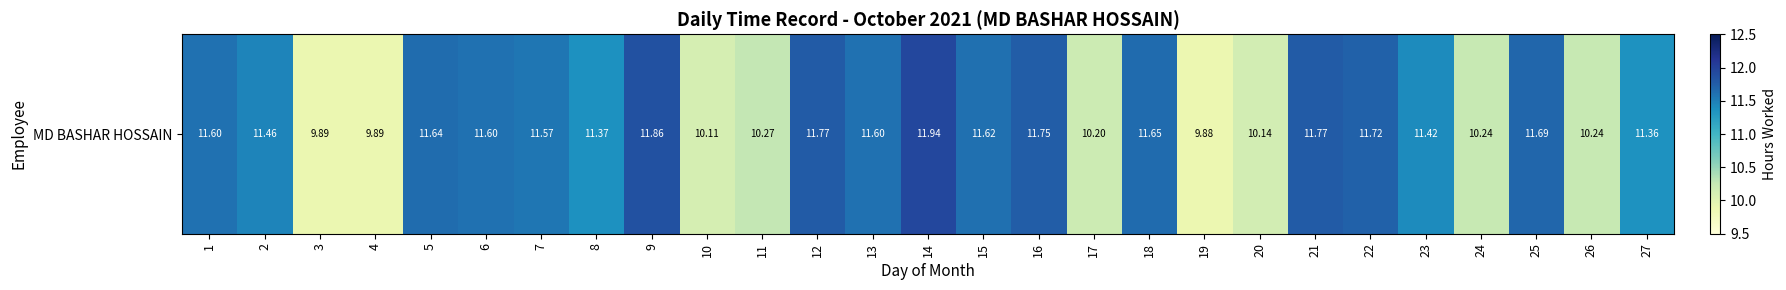

Rank the categories by value from highest to lowest.

14, 9, 12, 21, 16, 22, 25, 18, 5, 15, 1, 6, 13, 7, 2, 23, 8, 27, 11, 24, 26, 17, 20, 10, 3, 4, 19